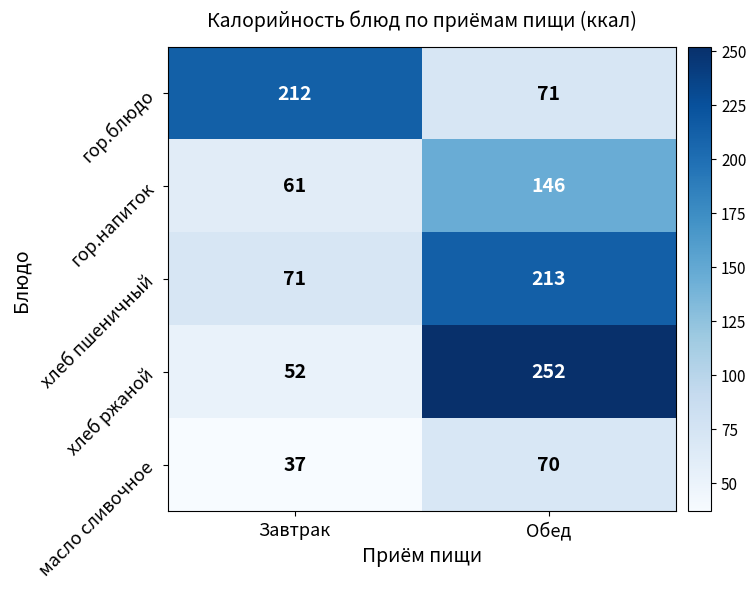

Reading right to left, extract all data points from this chart.

гор.блюдо: 71	212
гор.напиток: 146	61
хлеб пшеничный: 213	71
хлеб ржаной: 252	52
масло сливочное: 70	37